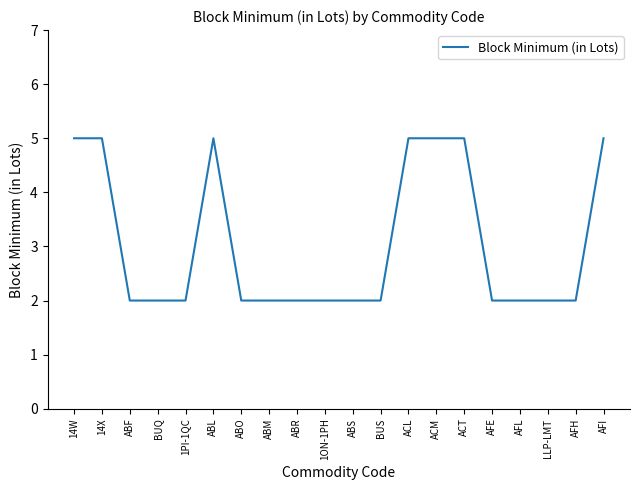

What is the difference between the maximum and minimum values?

3